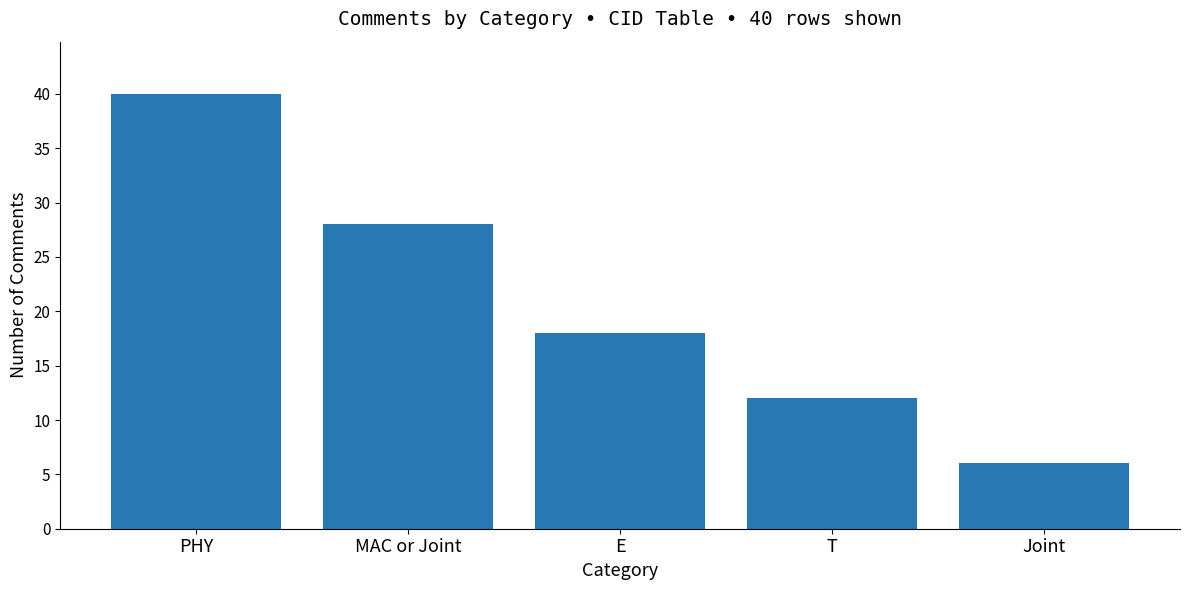

Are the bars grouped side by side (vs. stacked)?

No